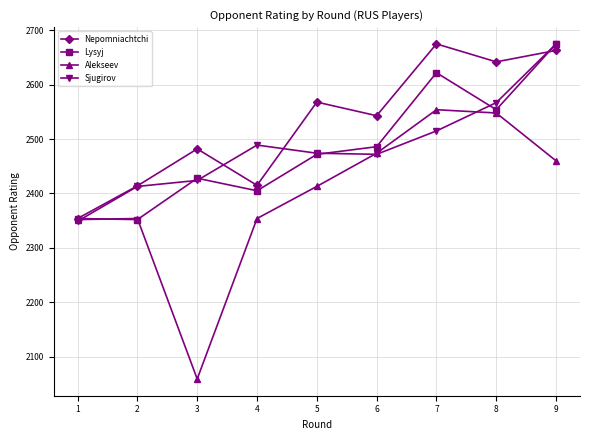

How many distinct data groups are displayed?

4